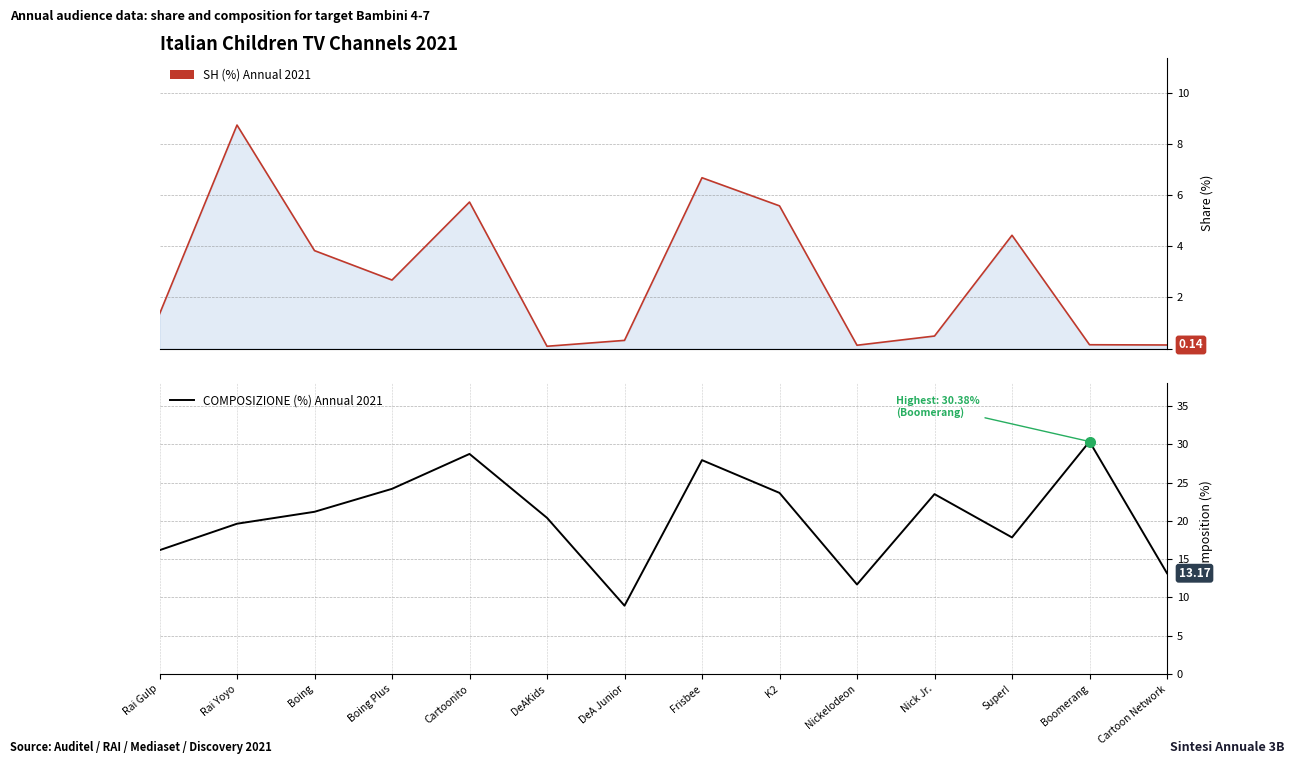

Reading left to right, extract all data points from this chart.

16.2	19.6	21.2	24.2	28.8	20.4	8.9	27.9	23.7	11.7	23.5	17.9	30.4	13.2